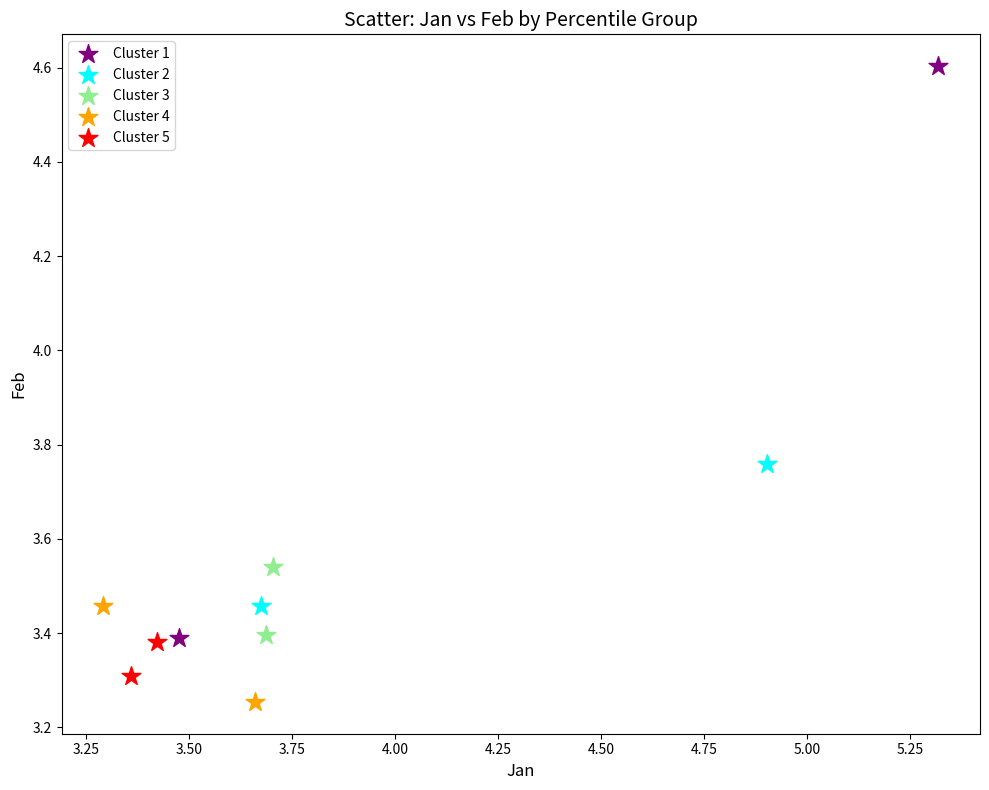

What are all the series names shown in the legend?

Cluster 1, Cluster 2, Cluster 3, Cluster 4, Cluster 5